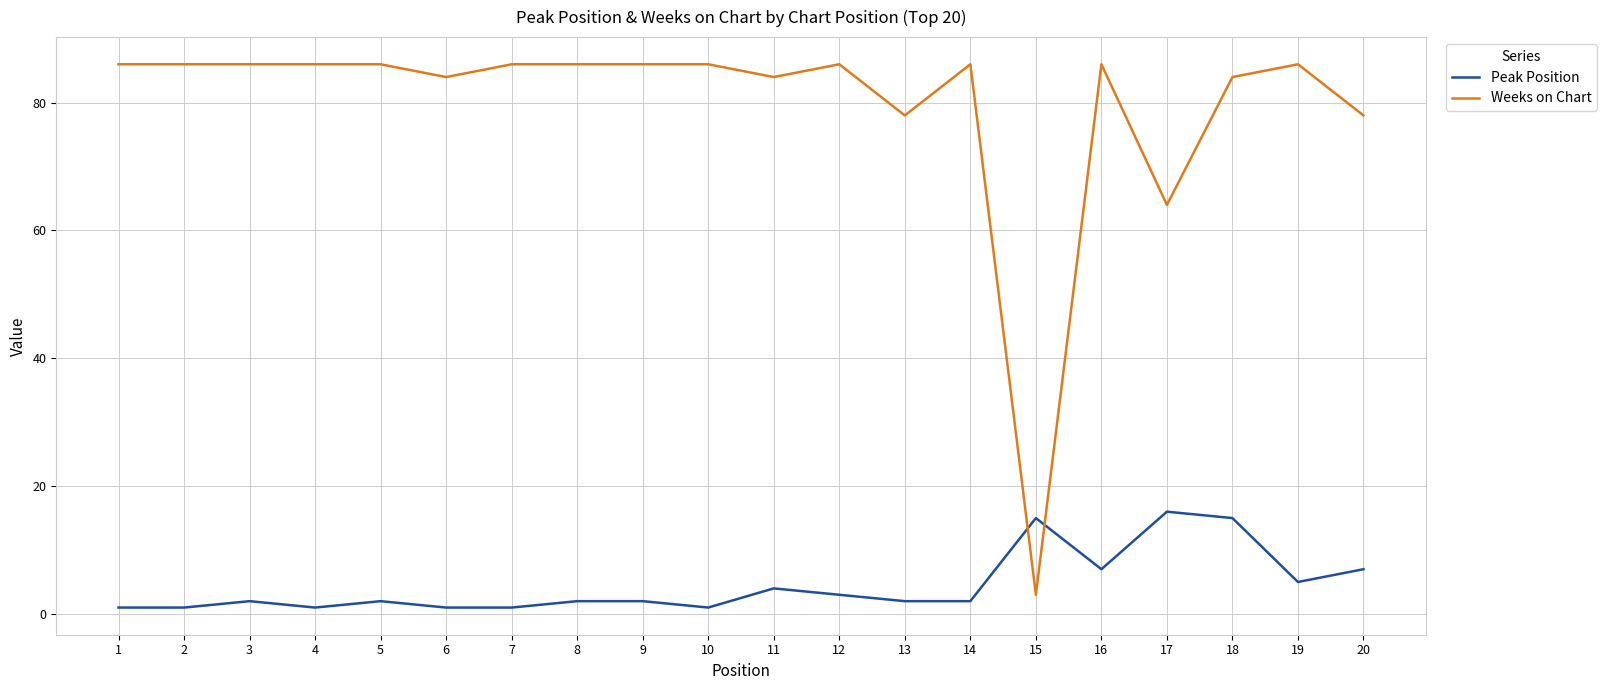

Reading right to left, transcribe all the data shown in this chart.

Peak Position: 7	5	15	16	7	15	2	2	3	4	1	2	2	1	1	2	1	2	1	1
Weeks on Chart: 78	86	84	64	86	3	86	78	86	84	86	86	86	86	84	86	86	86	86	86